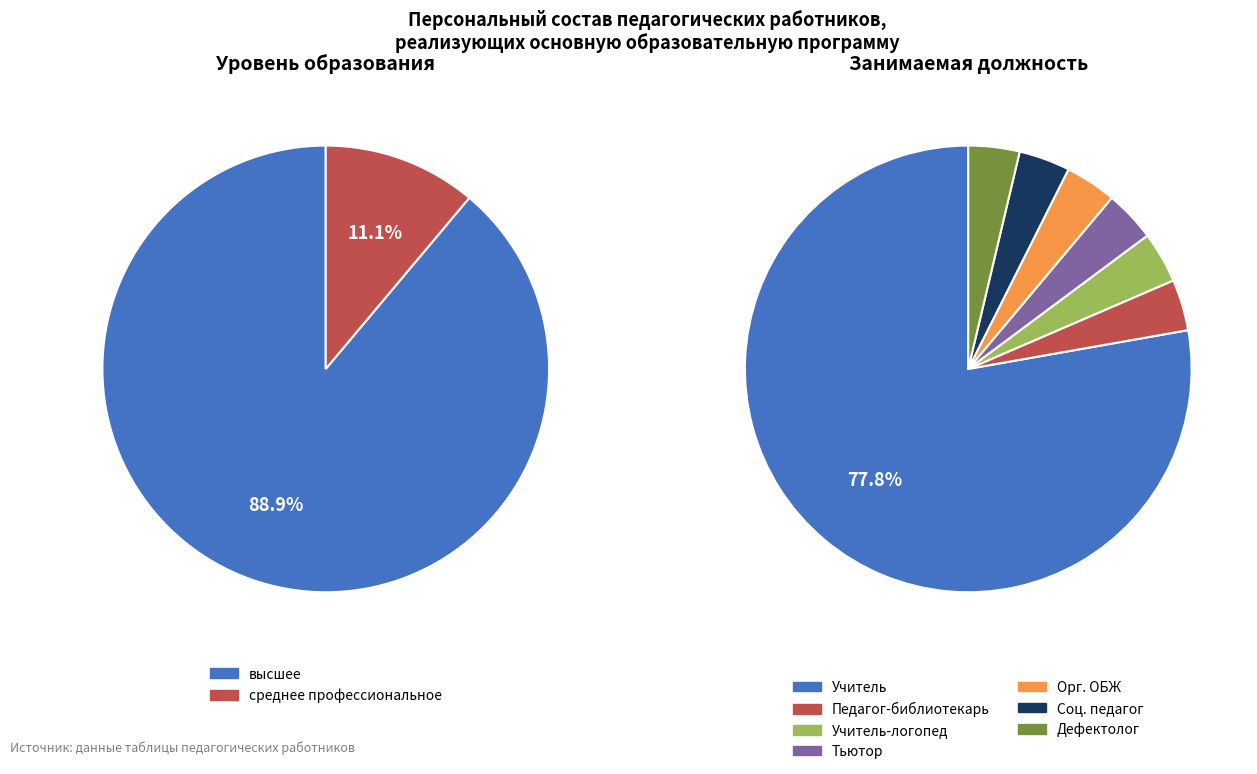

What is the total percentage of Учитель-логопед and Педагог-библиотекарь?

7.4%